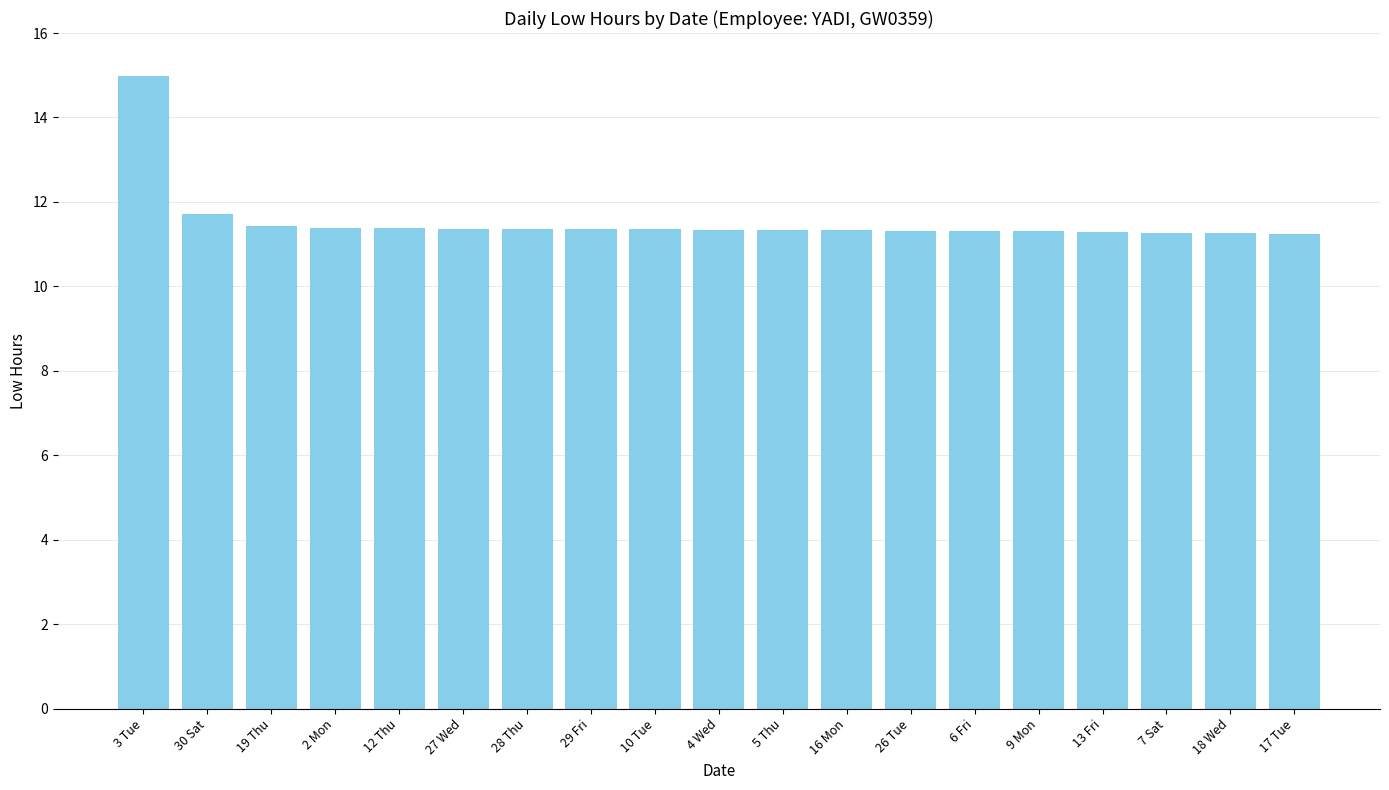

Read the value at 26 Tue.

11.3